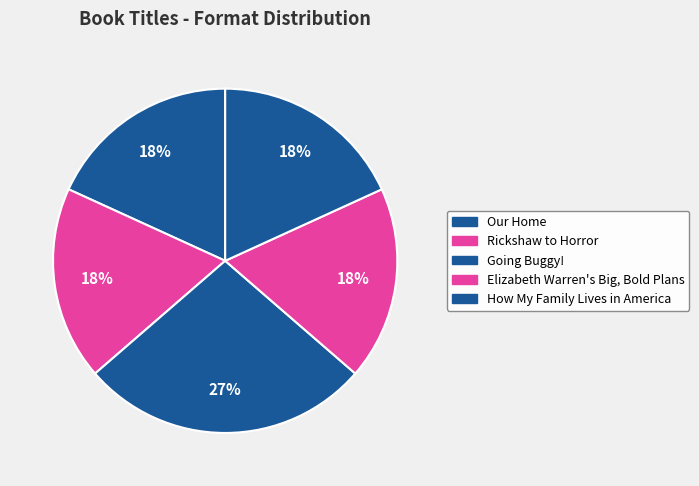

Which slice is the largest?

Going Buggy!